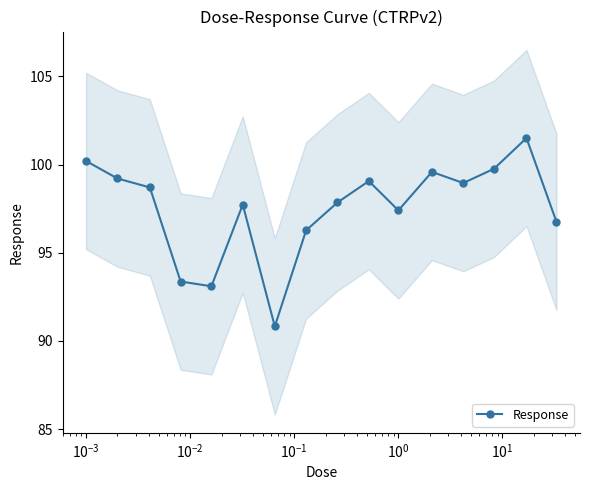

Reading right to left, extract all data points from this chart.

96.8	101.5	99.8	99.0	99.6	97.4	99.1	97.8	96.3	90.8	97.7	93.1	93.4	98.7	99.2	100.2